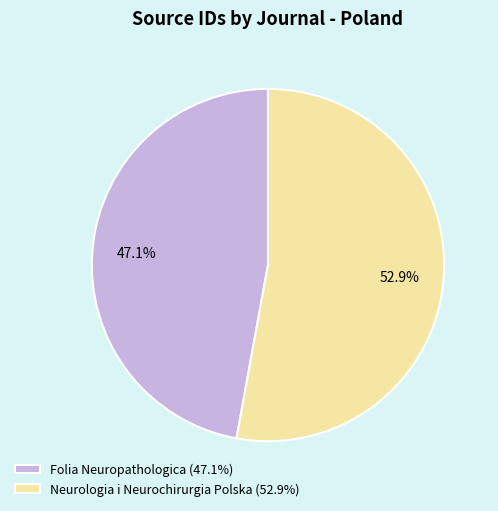

What portion of the pie excludes Neurologia i Neurochirurgia Polska?

47.1%